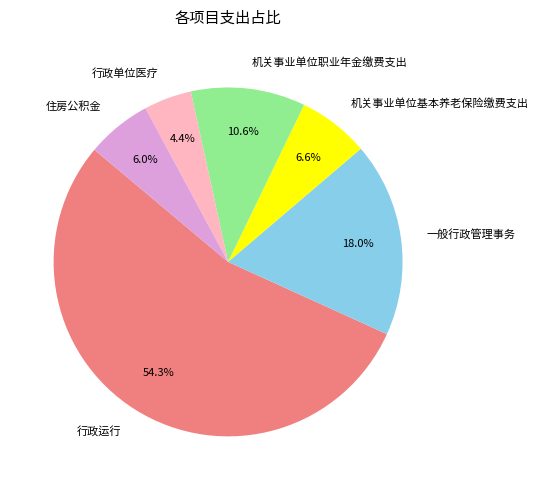

The 机关事业单位基本养老保险缴费支出 slice represents 7% of the pie. True or false?

True